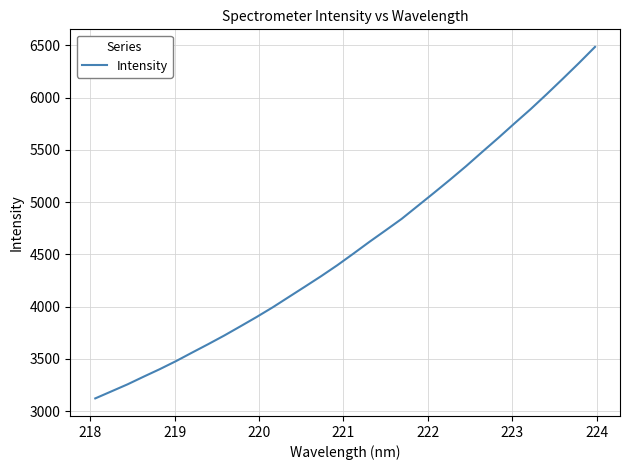

True or false: there are more than 2 points higher than both neighbors.

False